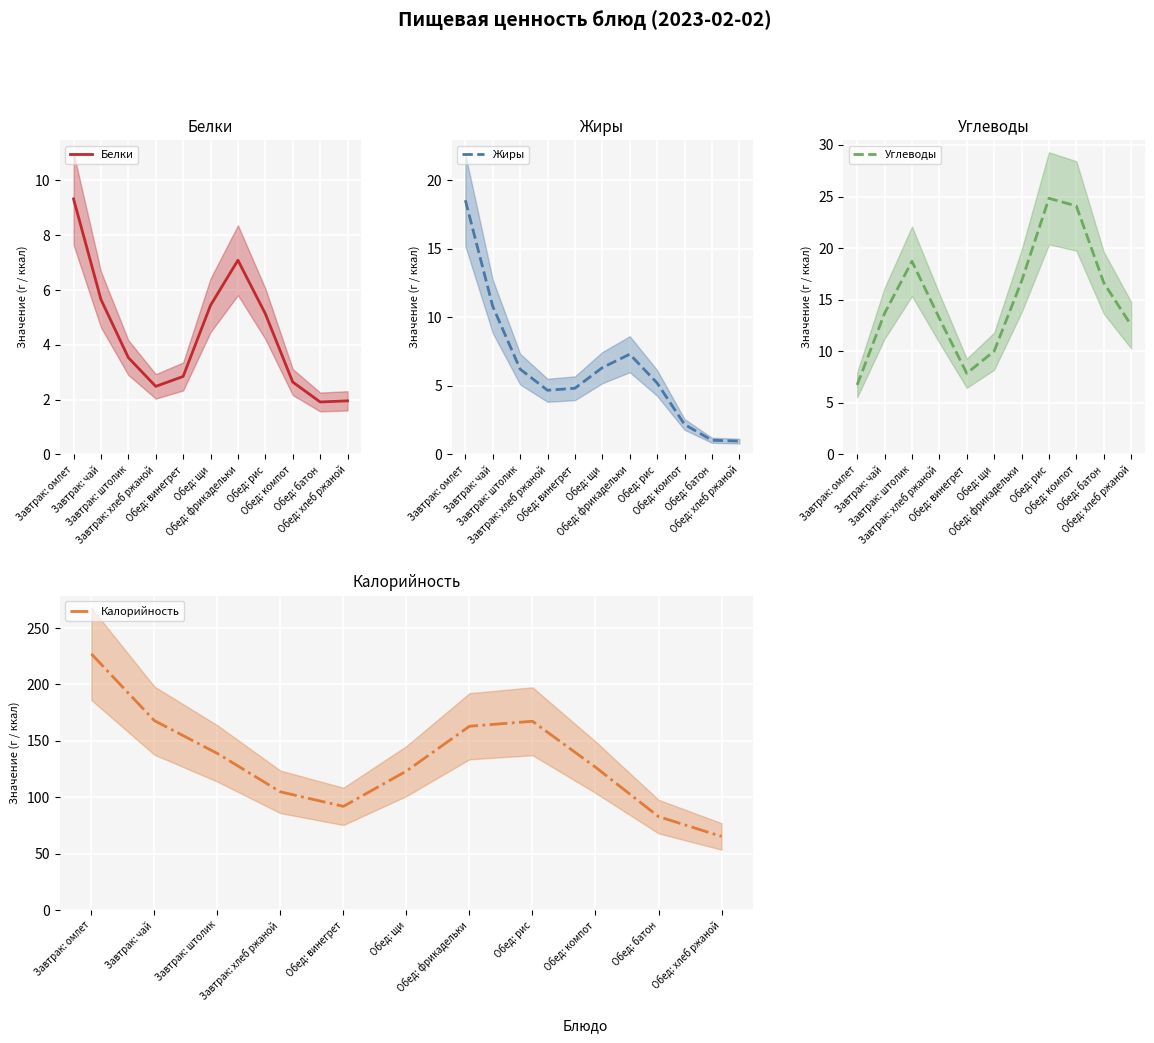

List the series in order of their peak value, highest first.

Калорийность, Углеводы, Жиры, Белки